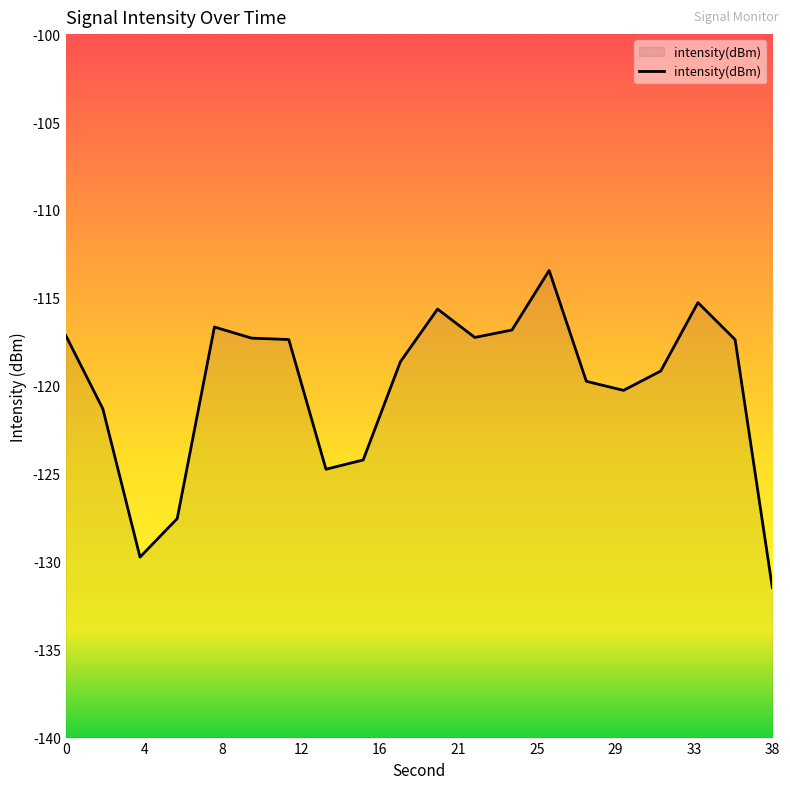

How many data points are above -117?

5